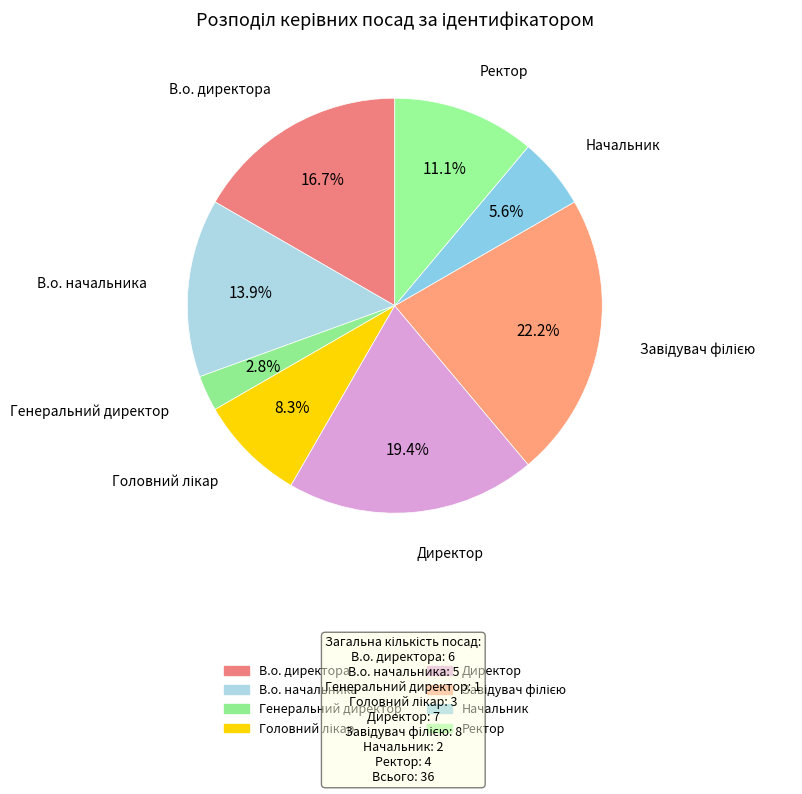

How much of the chart is everything except Ректор?

88.9%